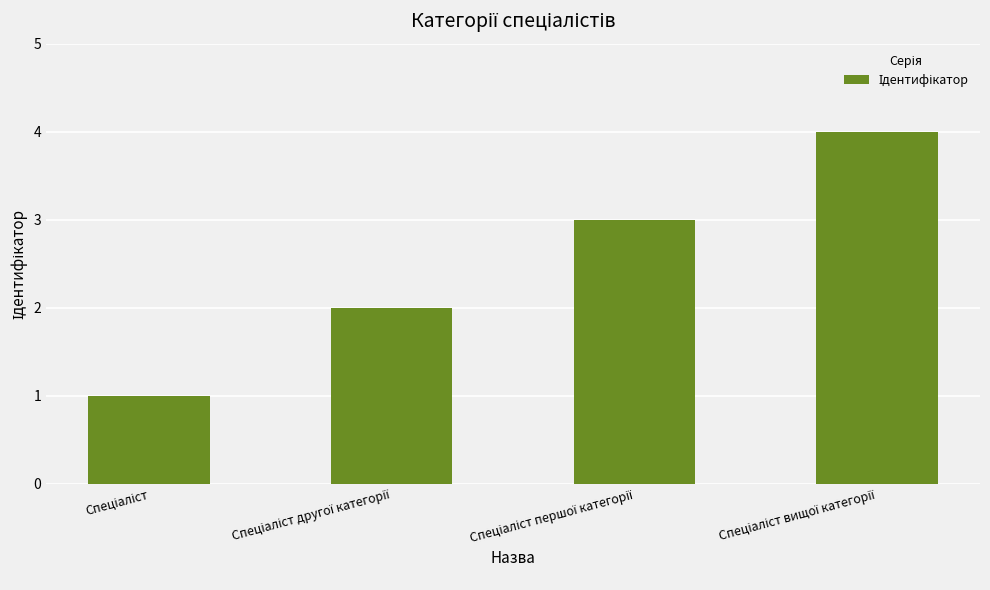

Reading right to left, what are all the values shown in this chart?

4	3	2	1